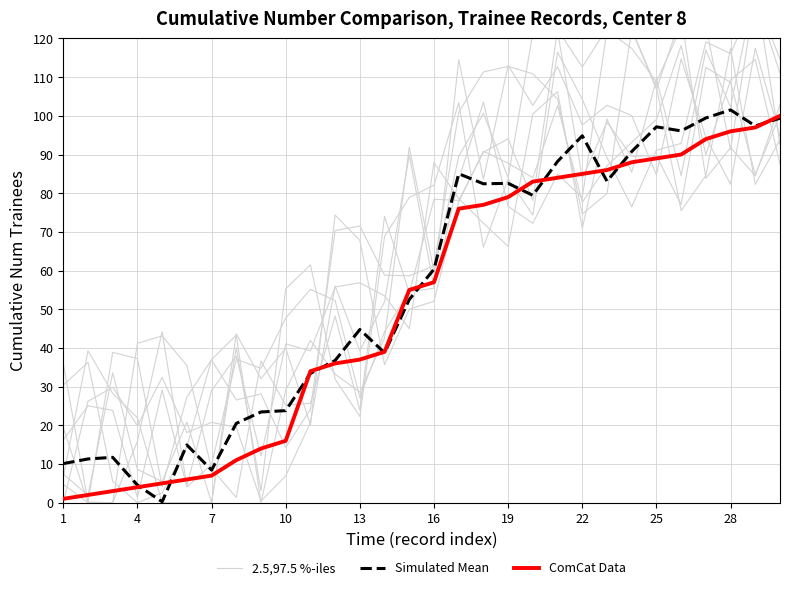

Rank the series by their maximum value, from highest to lowest.

2.5,97.5 %-iles, Simulated Mean, ComCat Data